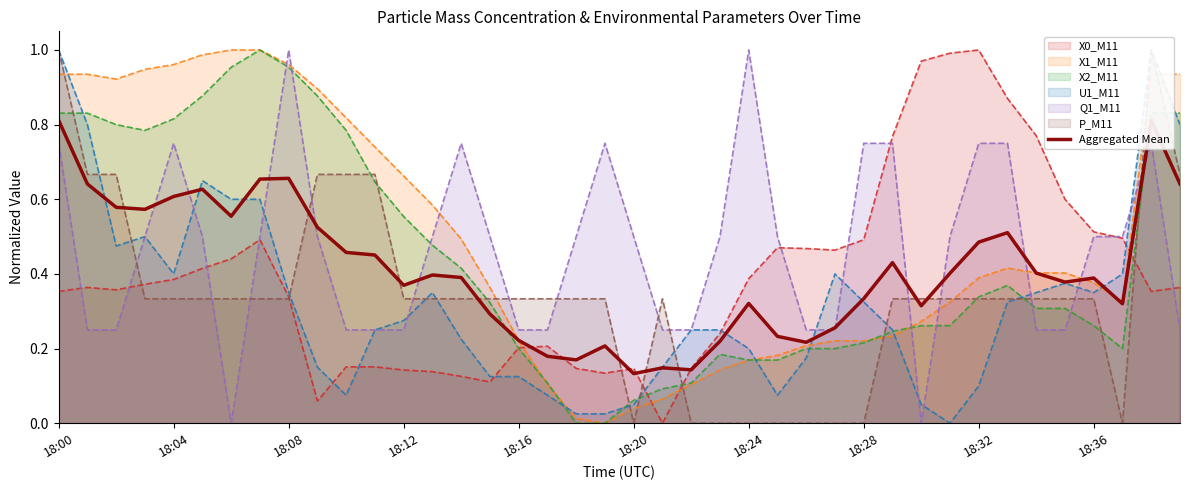

What is the value of the 17th point from the left?

0.2